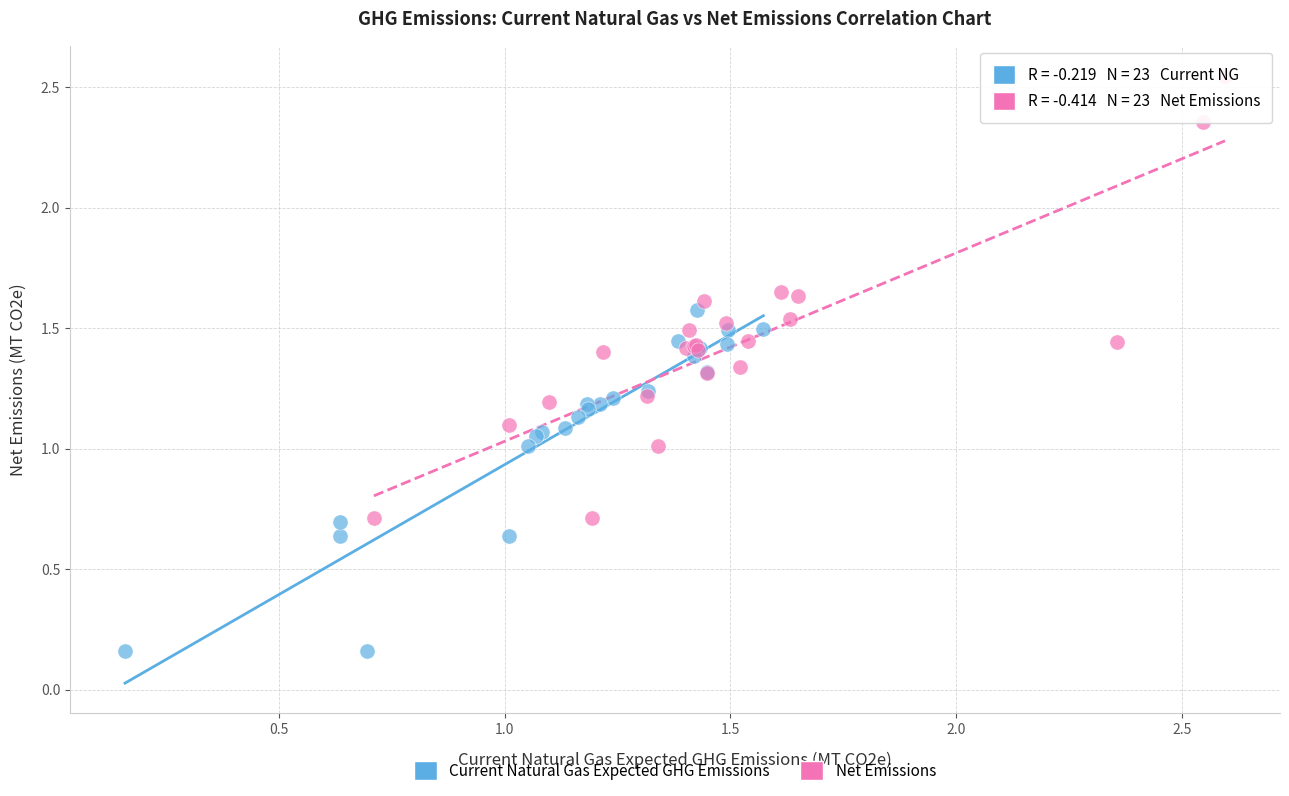

Which series reaches the maximum Y coordinate?

Net Emissions